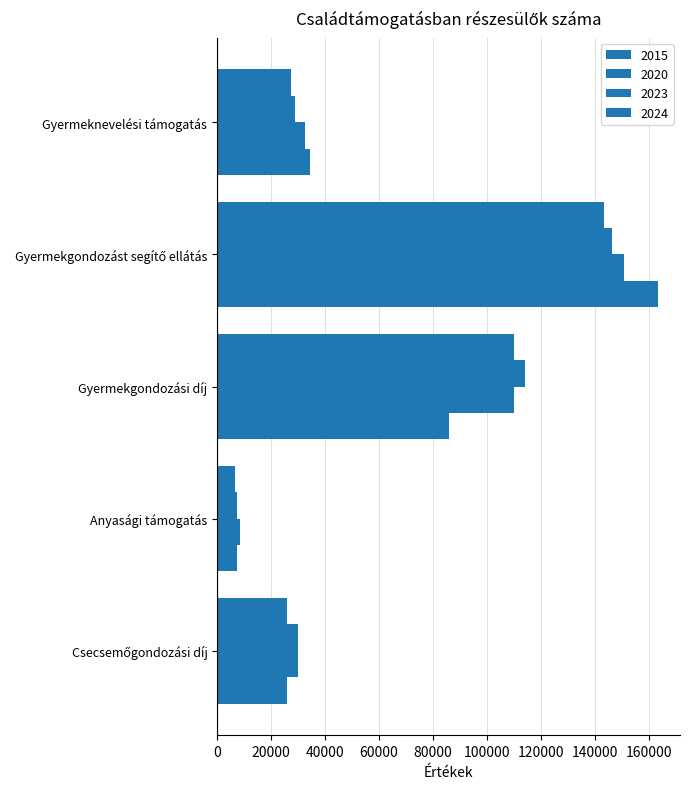

Count the number of categories in the chart.

5